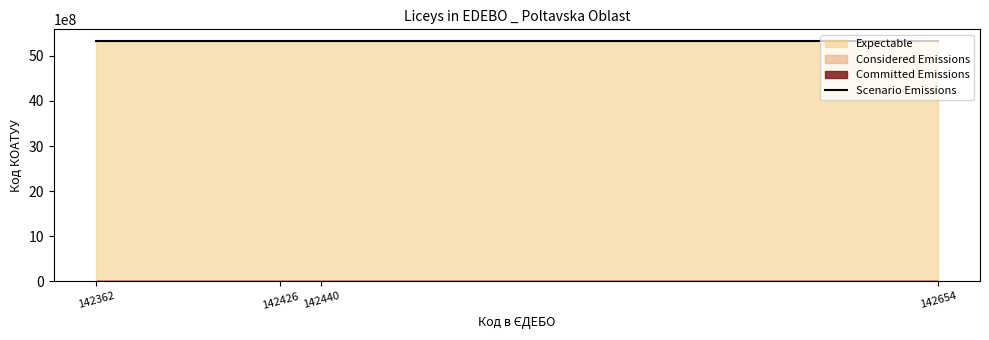

Which category has the lowest value in the Considered Emissions series?

142362